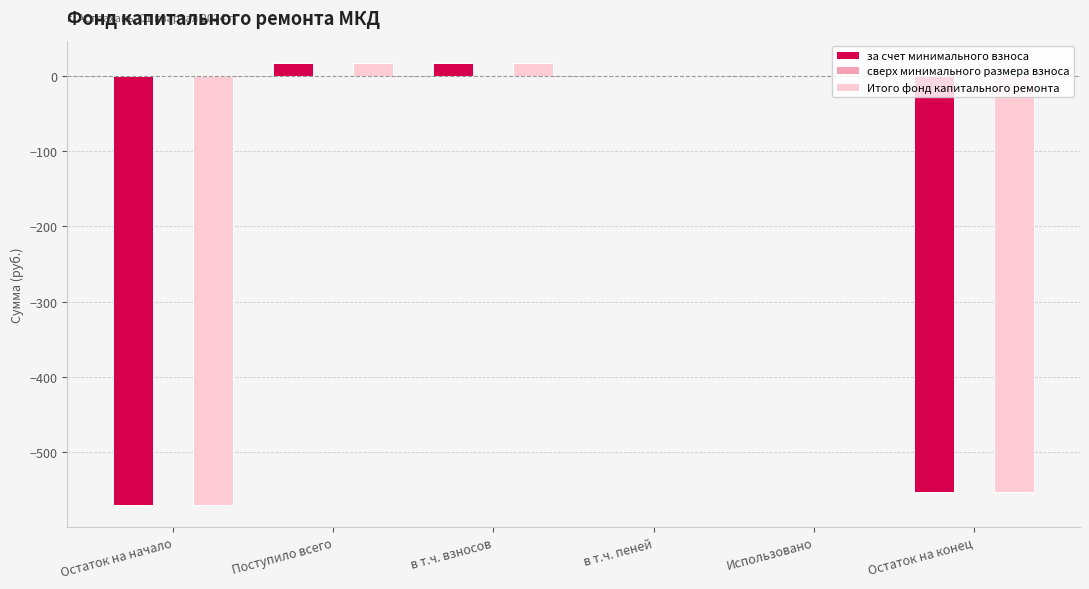

Reading left to right, list all the values displayed in this chart.

за счет минимального взноса: Остаток на начало=-570.0	Поступило всего=17.2	в т.ч. взносов=17.2	в т.ч. пеней=0.0	Использовано=0.0	Остаток на конец=-552.7
Итого фонд капитального ремонта: Остаток на начало=-570.0	Поступило всего=17.2	в т.ч. взносов=17.2	в т.ч. пеней=0.0	Использовано=0.0	Остаток на конец=-552.7